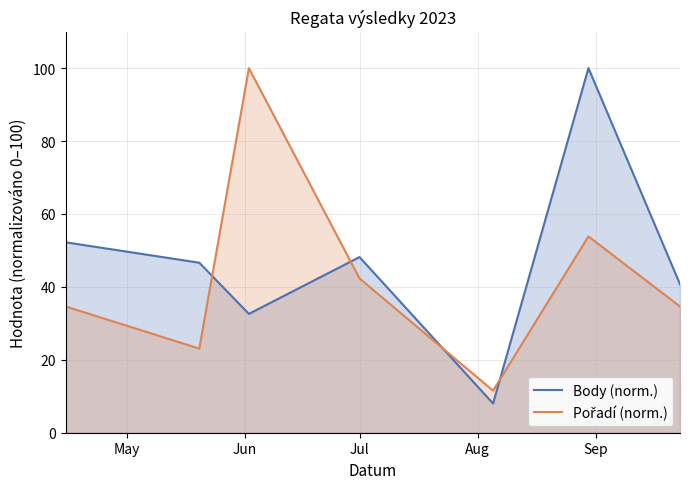

What is the maximum value shown in the chart?

100.0